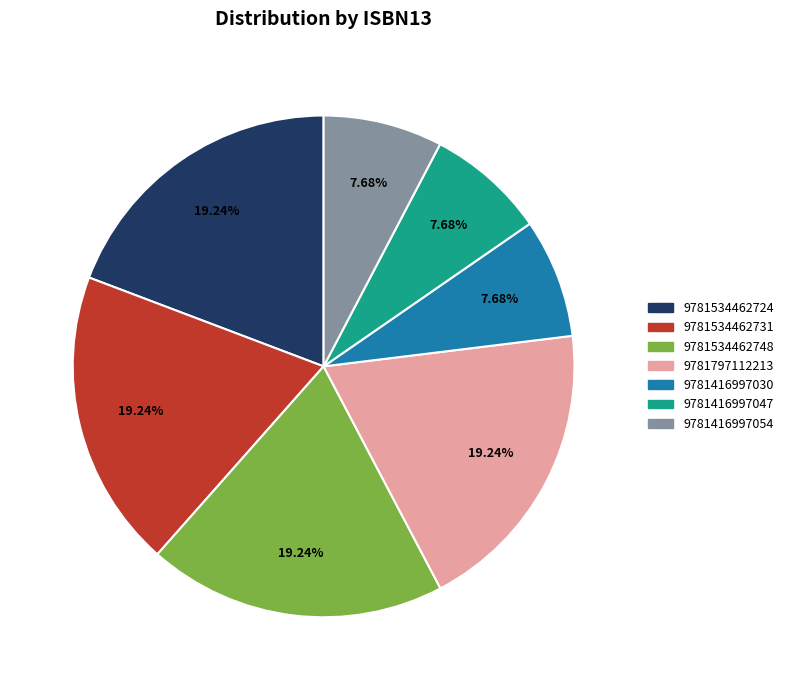

Is 9781416997054 the majority of the pie?

No